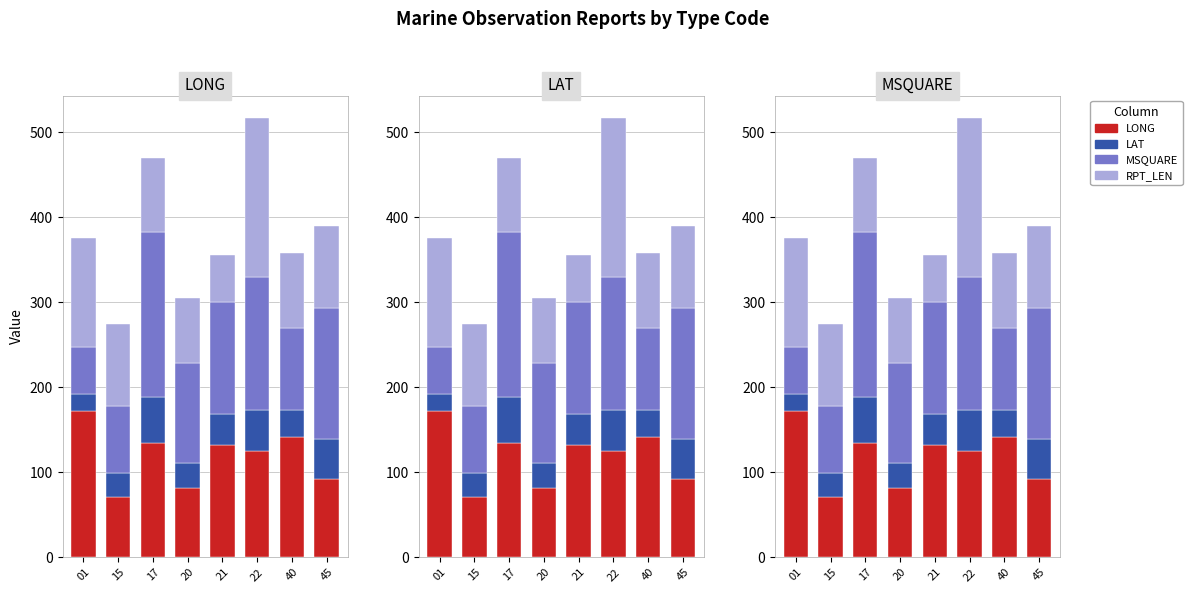

What is the value of the LAT bar at the 6th from the left?

48.5